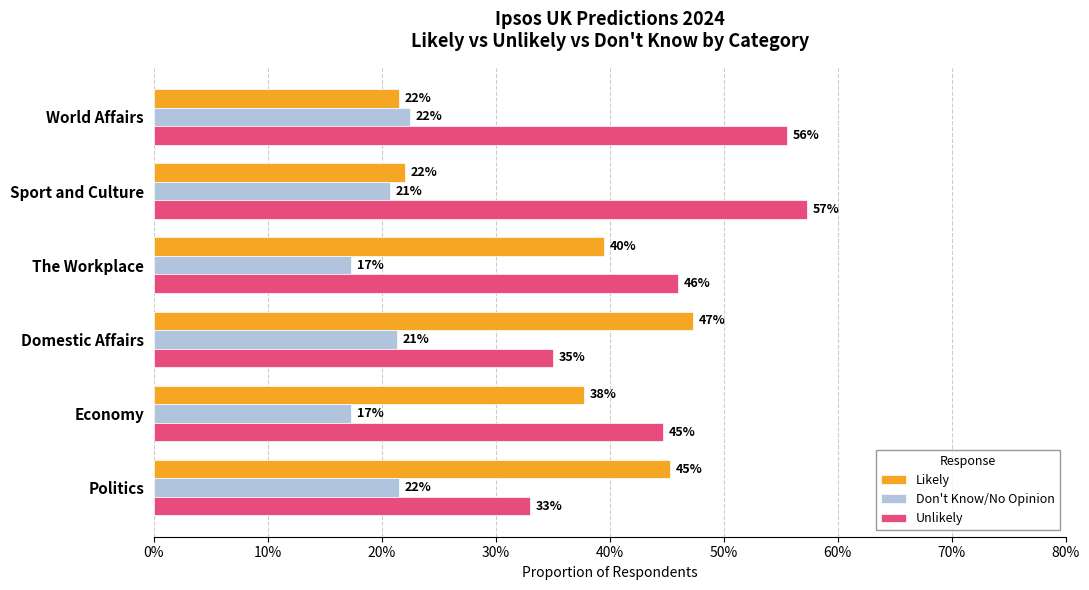

What are all the series names shown in the legend?

Likely, Don't Know/No Opinion, Unlikely